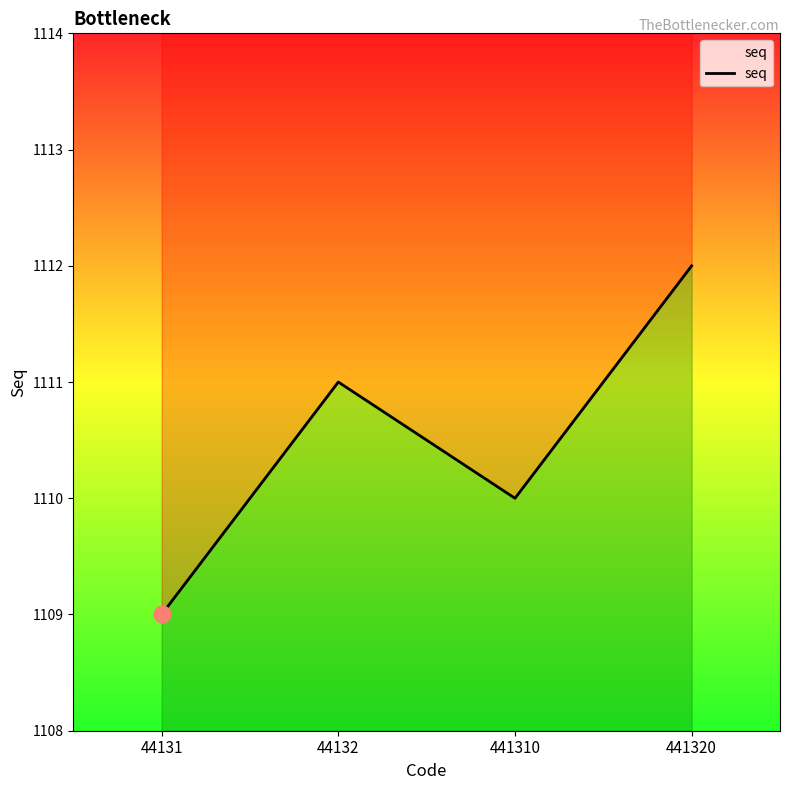

How many lines are shown in the chart?

1